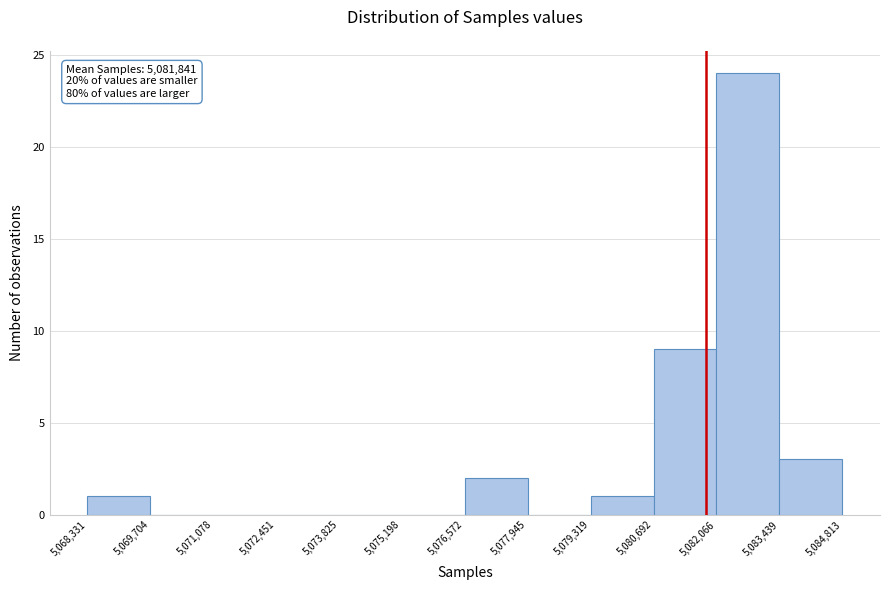

Over which range of the x-axis is the bar tallest?

5,082,066 to 5,083,439